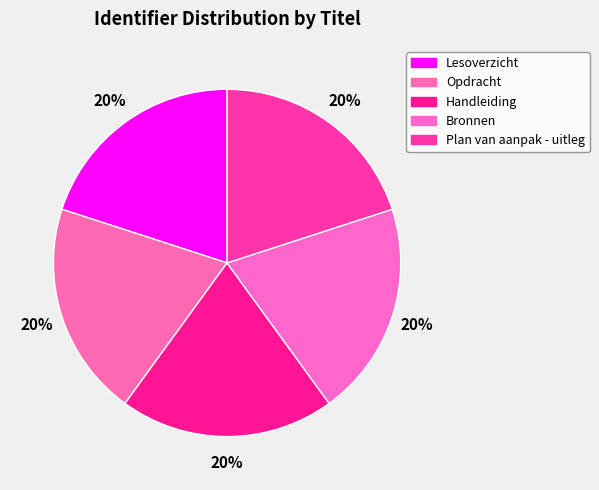

How many slices are in this pie chart?

5